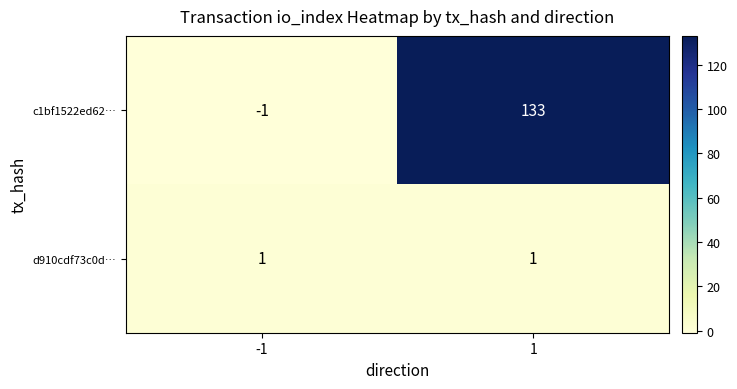

What is the greatest value displayed?

133